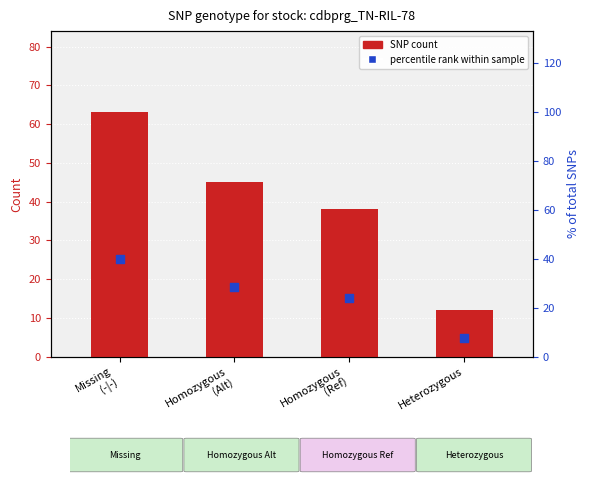

At which category is the sum across all series the highest?

Missing
(-|-)